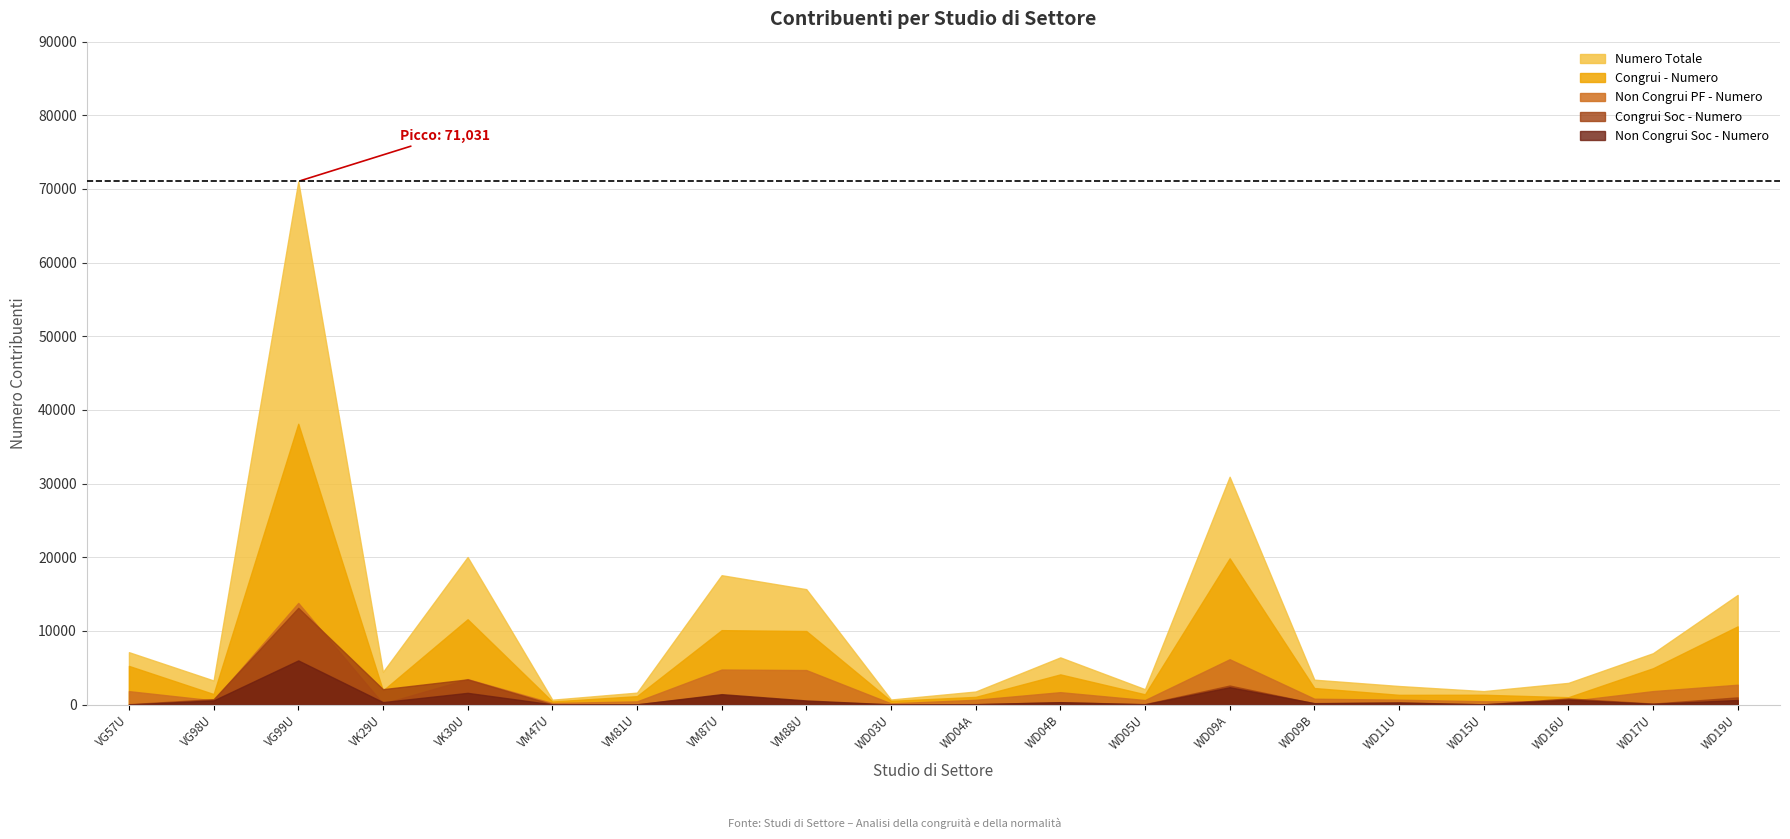

What is the sum of all Non Congrui PF - Numero values?

45835